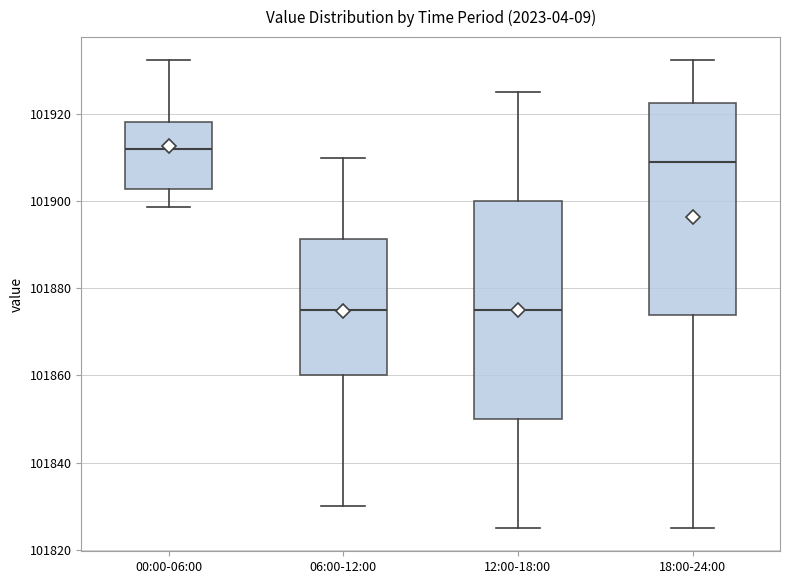

Reading left to right, transcribe this box plot: for each box, give where its median line is, the range the box spans, and where its two whiskers end, as read against the y-axis. The values are not printed on the chart, so give them approximately, as read against the axis.

00:00-06:00: median 101912, box 101902 to 101918, whiskers 101898 to 101932
06:00-12:00: median 101876, box 101860 to 101892, whiskers 101830 to 101910
12:00-18:00: median 101876, box 101850 to 101900, whiskers 101826 to 101926
18:00-24:00: median 101910, box 101874 to 101922, whiskers 101826 to 101932